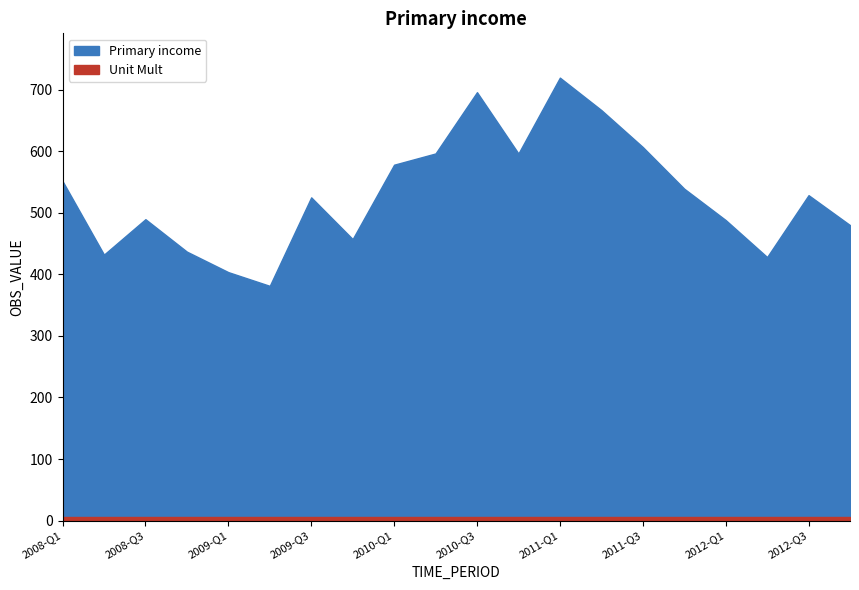

Where is the first local maximum?

2008-Q3